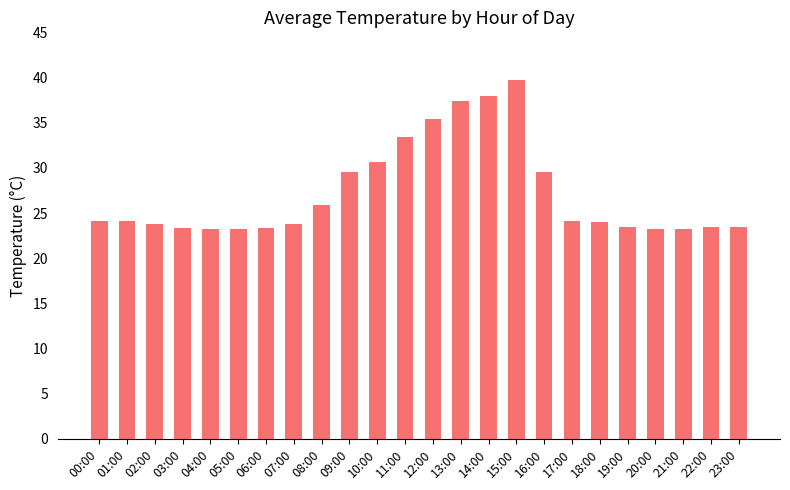

What is the difference between the maximum and second lowest values?

16.5